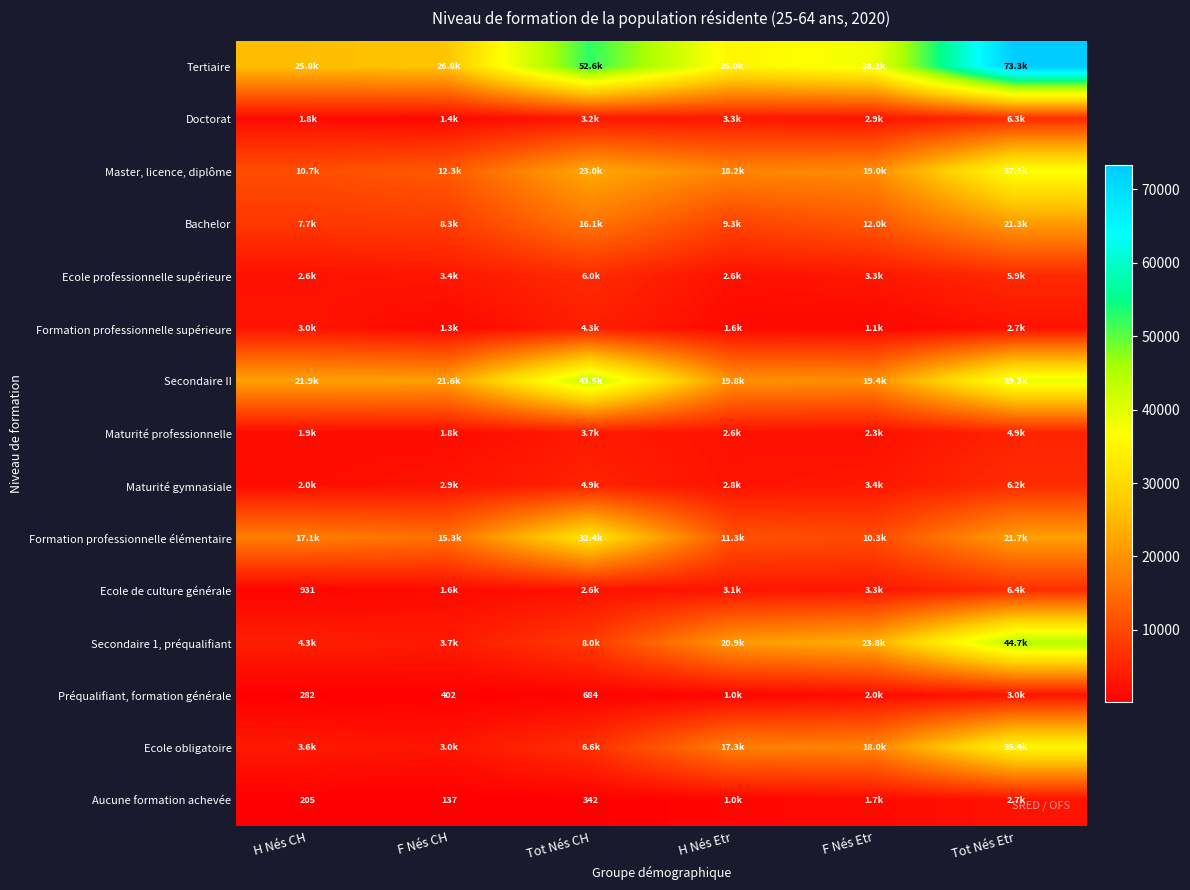

What is the sum of the Bachelor values at H Nés CH and F Nés CH?

16072.6